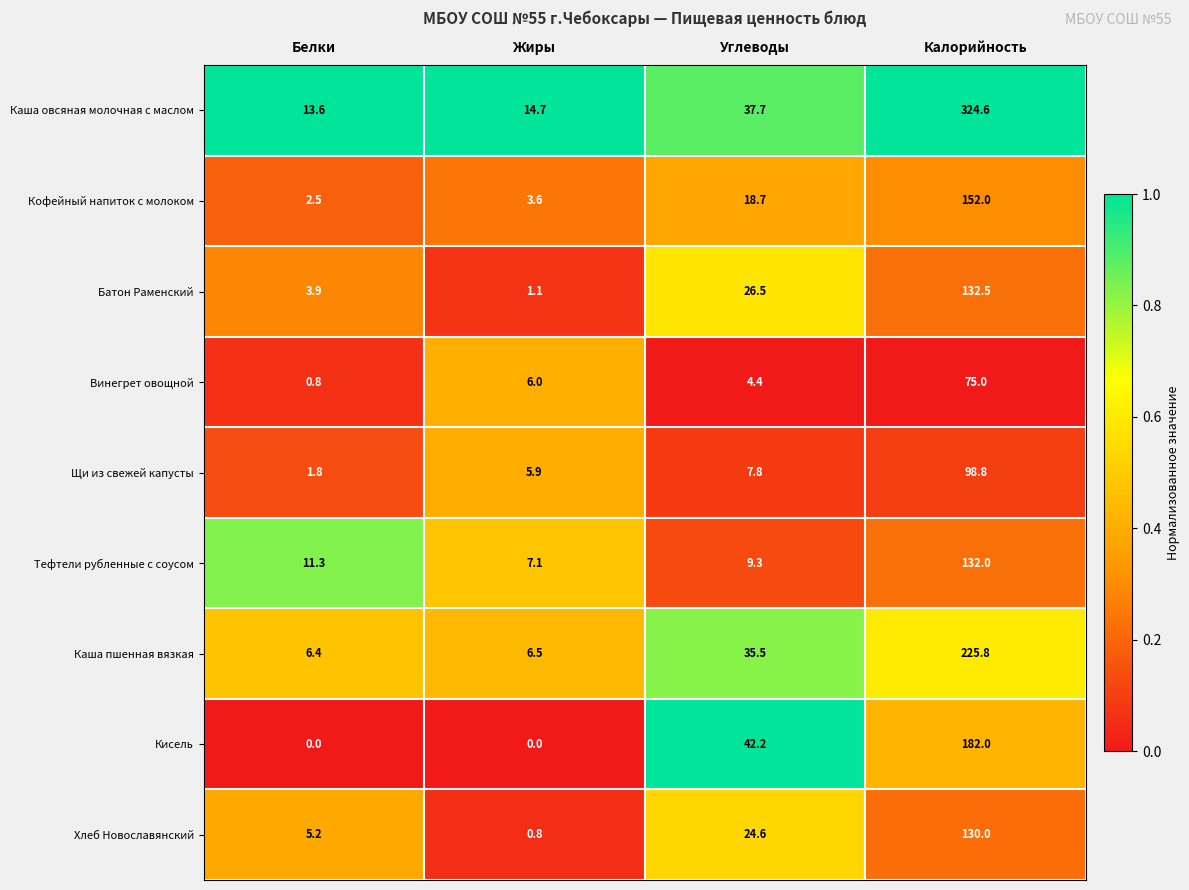

Where is Тефтели рубленные с соусом nearest to the value 69?

Белки